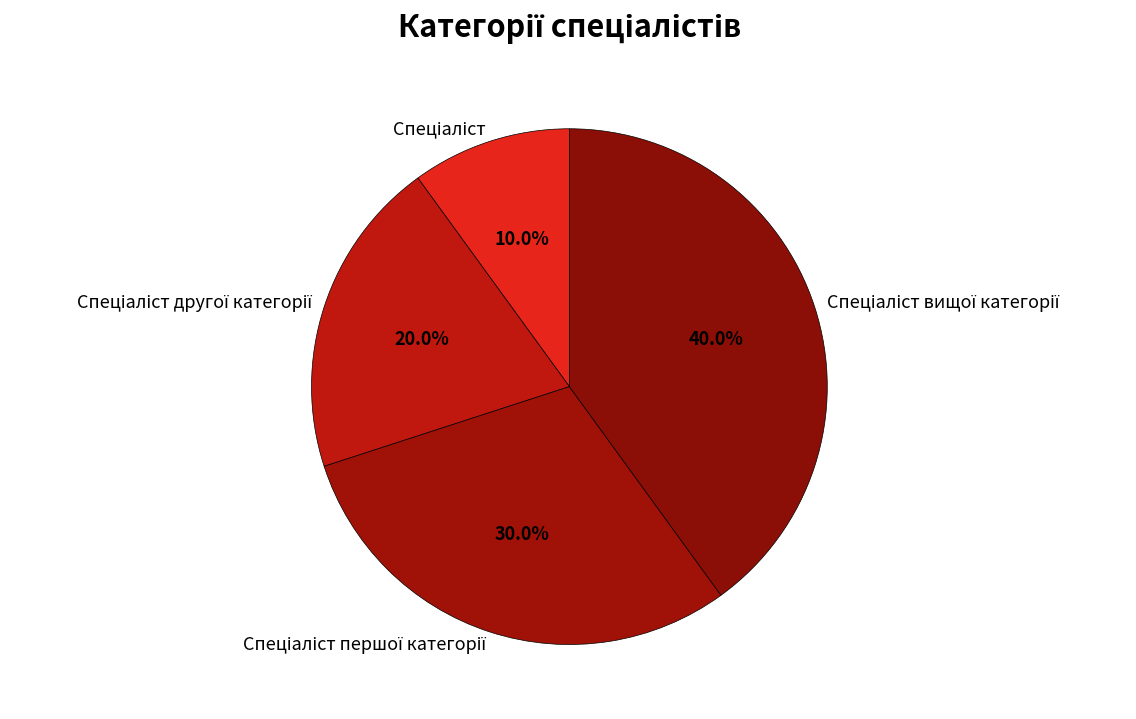

Is there any slice that represents more than half of the pie?

No